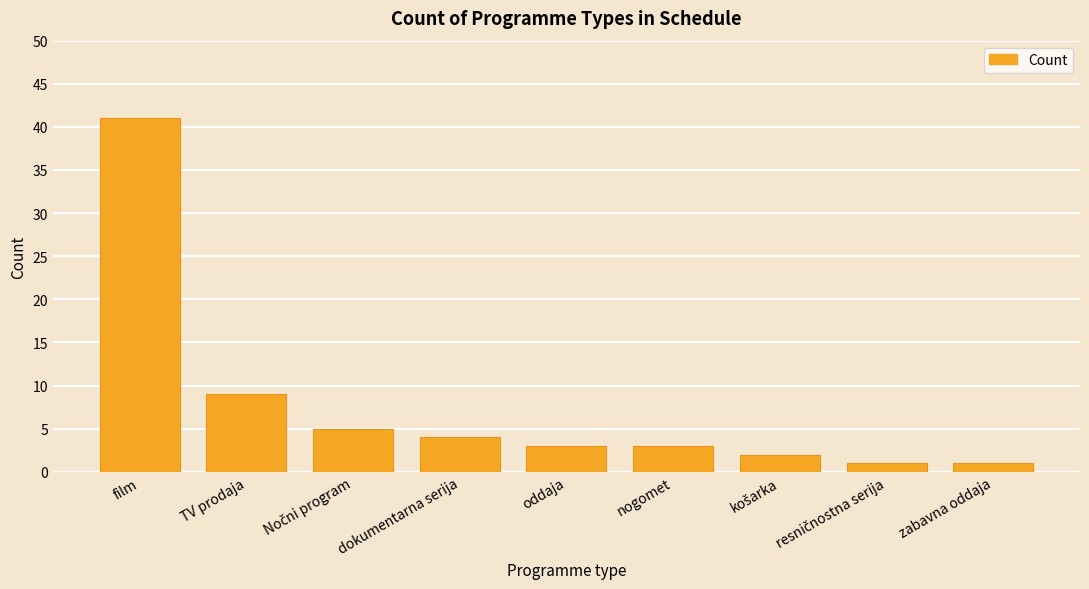

The chart shows a value of 1 at zabavna oddaja. True or false?

True